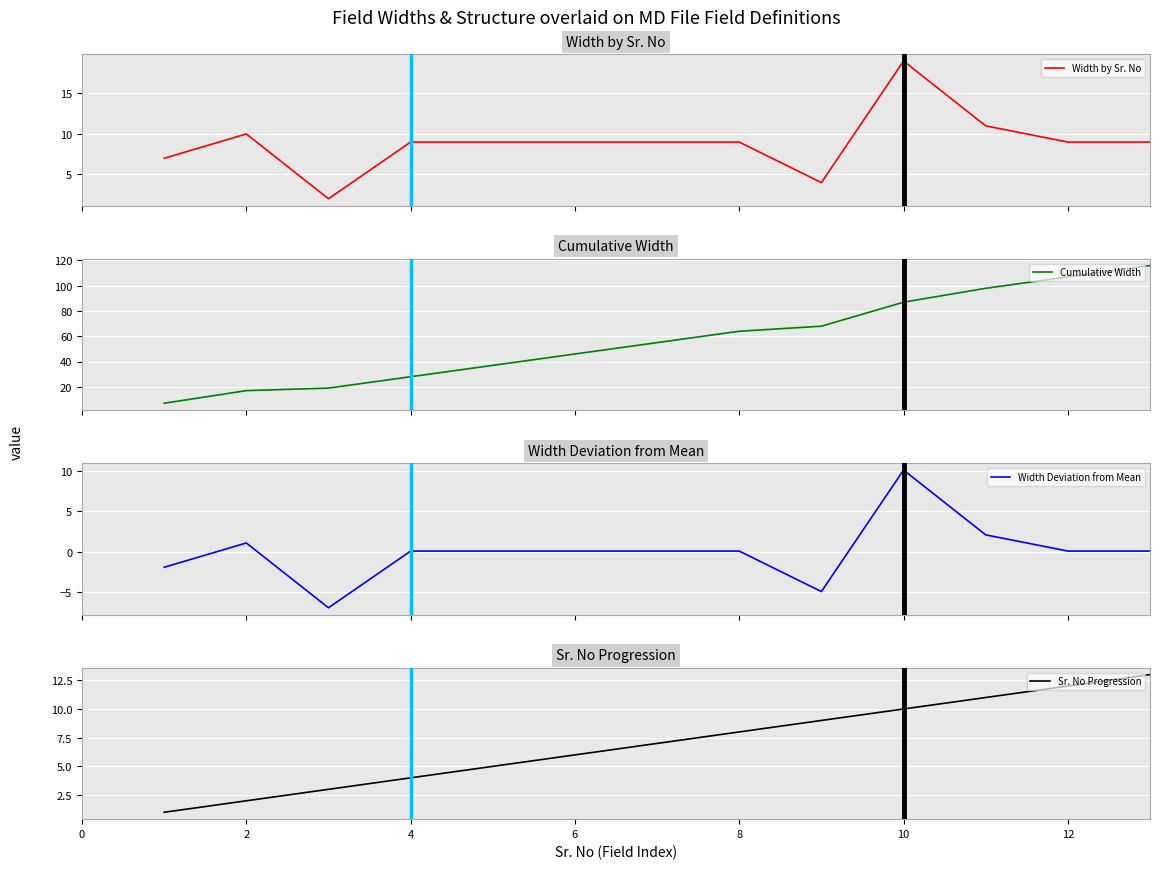

Reading left to right, what are all the values shown in this chart?

Width by Sr. No: 7.0	10.0	2.0	9.0	9.0	9.0	9.0	9.0	4.0	19.0	11.0	9.0	9.0
Cumulative Width: 7.0	17.0	19.0	28.0	37.0	46.0	55.0	64.0	68.0	87.0	98.0	107.0	116.0
Width Deviation from Mean: -1.9	1.1	-6.9	0.1	0.1	0.1	0.1	0.1	-4.9	10.1	2.1	0.1	0.1
Sr. No Progression: 1.0	2.0	3.0	4.0	5.0	6.0	7.0	8.0	9.0	10.0	11.0	12.0	13.0